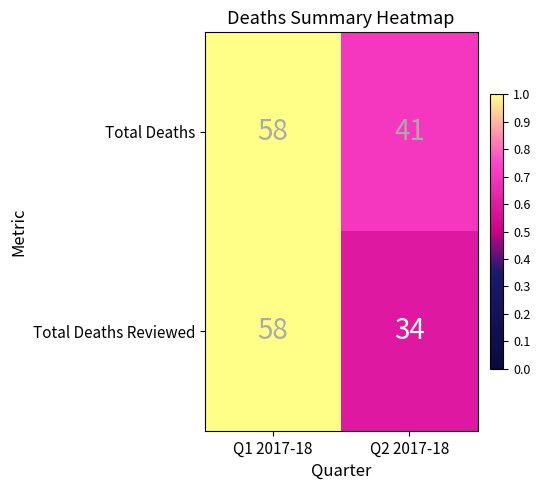

Read the Total Deaths value at Q1 2017-18, to the nearest 5.

60